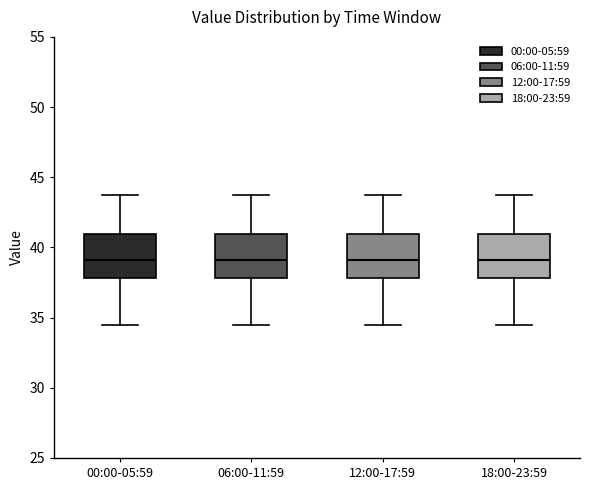

Reading left to right, read every box against the y-axis: the position of its median line, the range the box covers, and the ends of its whiskers. The values are not printed on the chart, so give them approximately, as read against the axis.

00:00-05:59: median 39.0, box 38.0 to 41.0, whiskers 34.5 to 43.5
06:00-11:59: median 39.0, box 38.0 to 41.0, whiskers 34.5 to 43.5
12:00-17:59: median 39.0, box 38.0 to 41.0, whiskers 34.5 to 43.5
18:00-23:59: median 39.0, box 38.0 to 41.0, whiskers 34.5 to 43.5